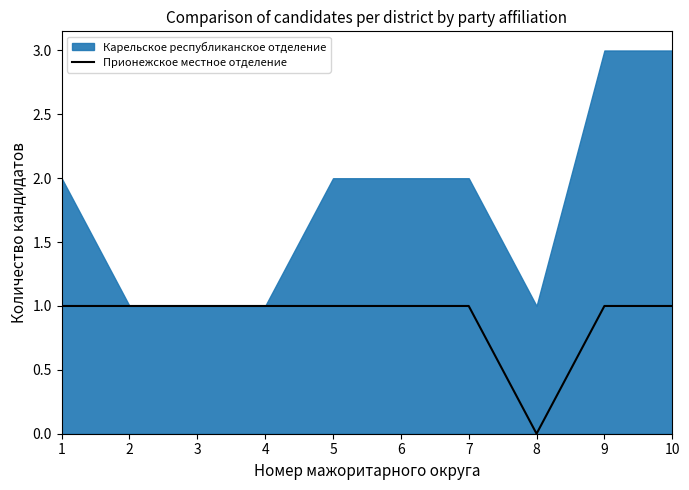

At which category does the chart reach its minimum across all series?

8